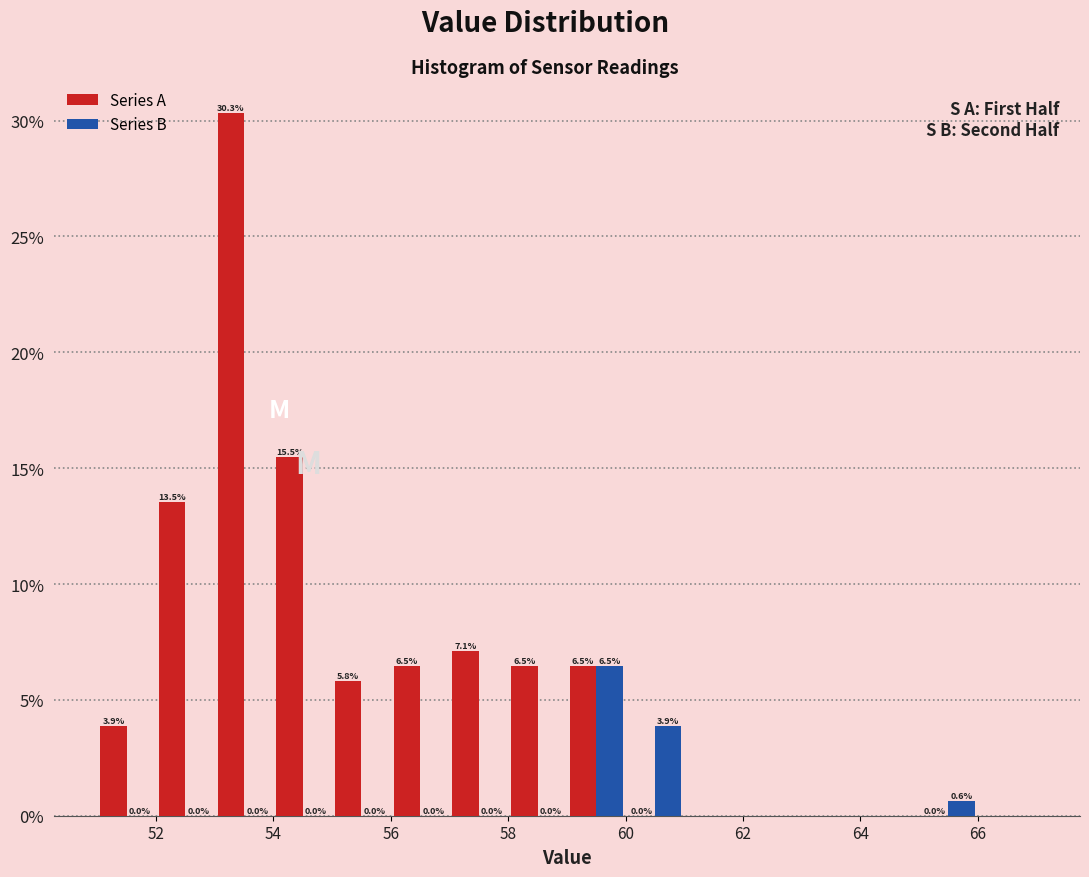

Reading left to right, transcribe this chart: for each range on the x-axis, give the height of each series' bar.

51 to 52: Series A=3.9	Series B=0.0
52 to 53: Series A=13.5	Series B=0.0
53 to 54: Series A=30.3	Series B=0.0
54 to 55: Series A=15.5	Series B=0.0
55 to 56: Series A=5.8	Series B=0.0
56 to 57: Series A=6.5	Series B=0.0
57 to 58: Series A=7.1	Series B=0.0
58 to 59: Series A=6.5	Series B=0.0
59 to 60: Series A=6.5	Series B=6.5
60 to 61: Series A=0.0	Series B=3.9
61 to 62: Series A=0.0	Series B=0.0
62 to 63: Series A=0.0	Series B=0.0
63 to 64: Series A=0.0	Series B=0.0
64 to 65: Series A=0.0	Series B=0.0
65 to 66: Series A=0.0	Series B=0.6
66 to 67: Series A=0.0	Series B=0.0